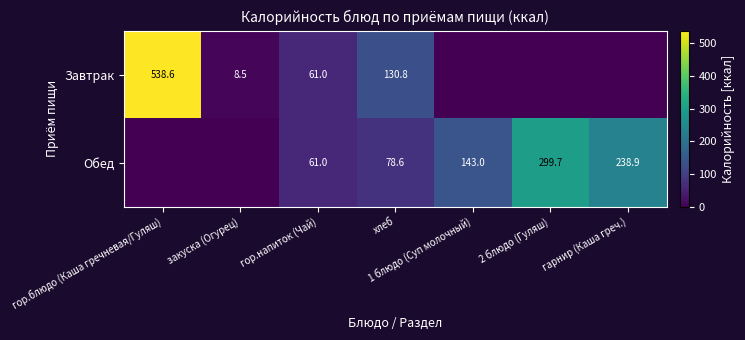

True or false: Обед has a value of 48.4 at гарнир (Каша греч.).

False